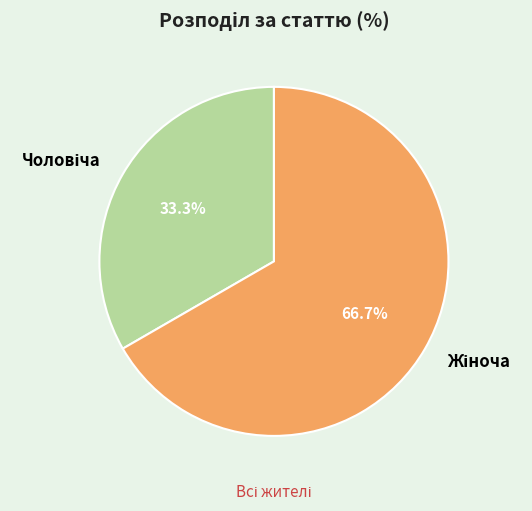

Is there any slice that represents more than half of the pie?

Yes